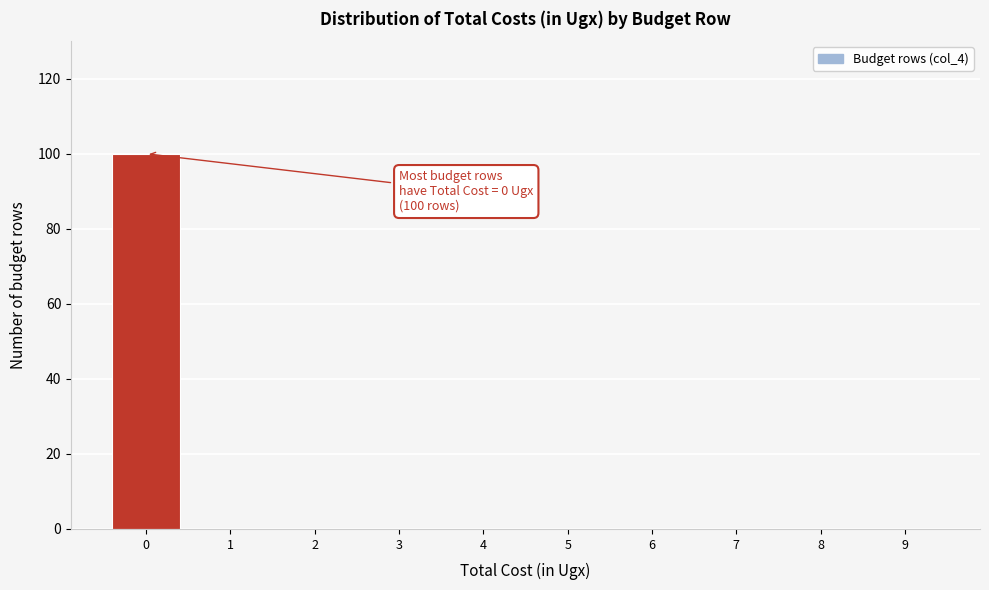

Reading left to right, transcribe all the data shown in this chart.

0=100	1=0	2=0	3=0	4=0	5=0	6=0	7=0	8=0	9=0